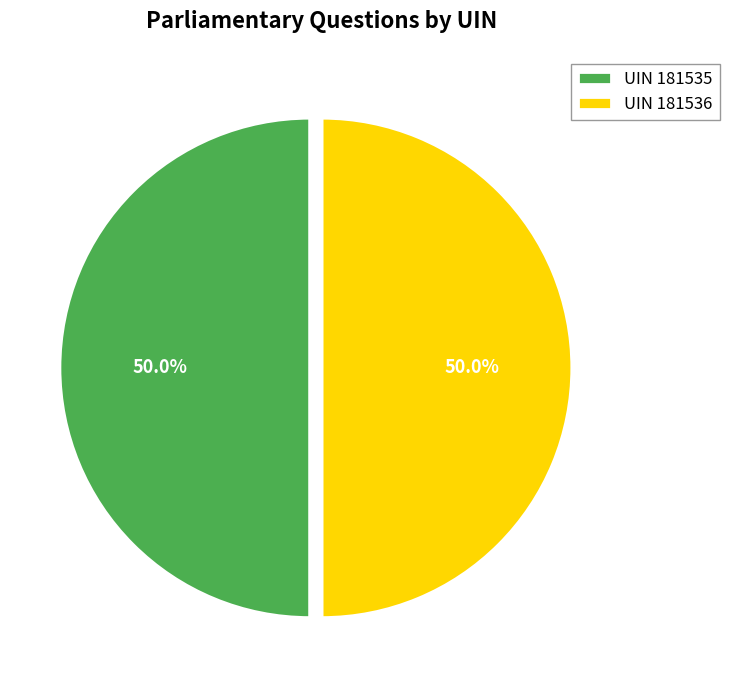

Approximately how many times larger is the value at UIN 181536 compared to UIN 181535?

1.0